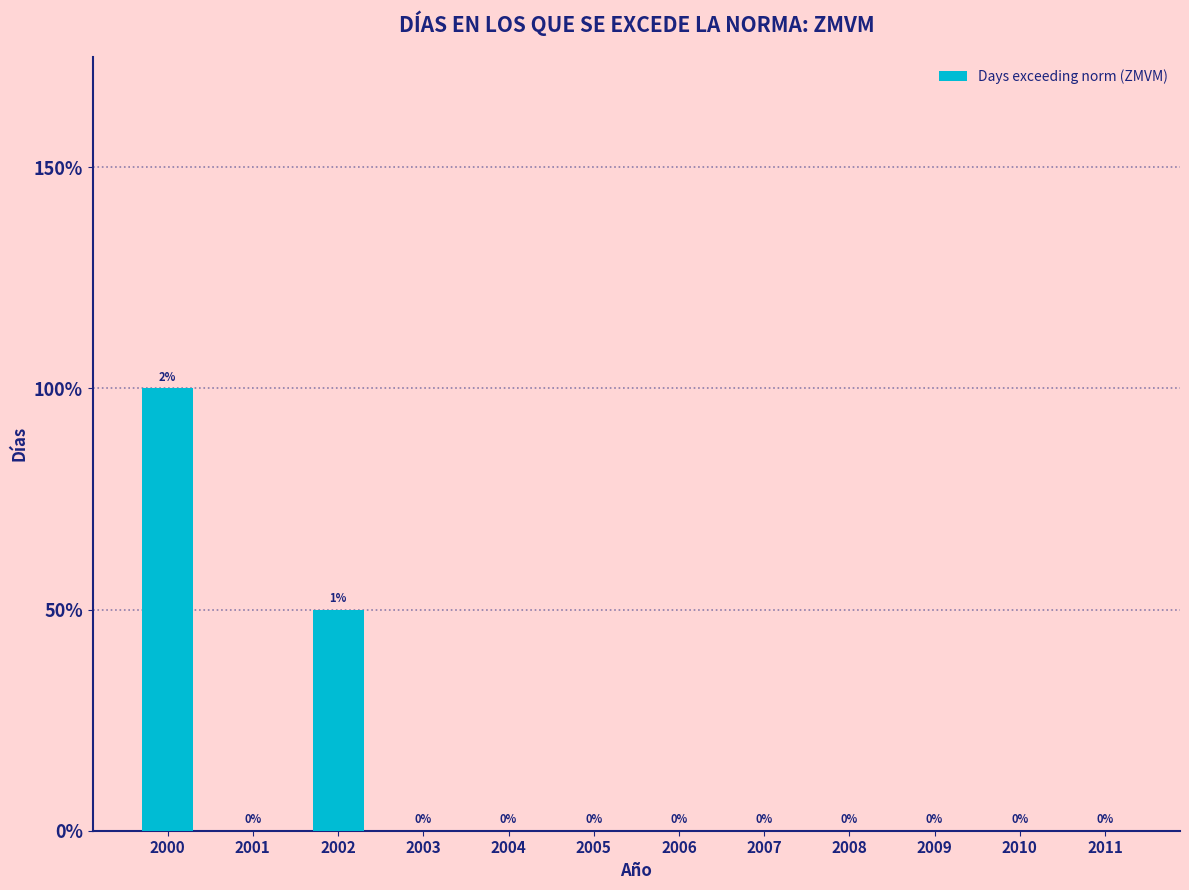

Reading right to left, transcribe all the data shown in this chart.

2011=0	2010=0	2009=0	2008=0	2007=0	2006=0	2005=0	2004=0	2003=0	2002=1	2001=0	2000=2